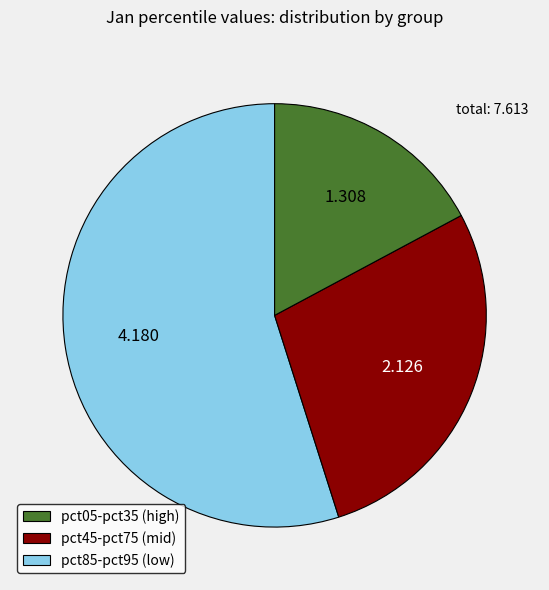

Which slice is the smallest?

pct85-pct95 (low)